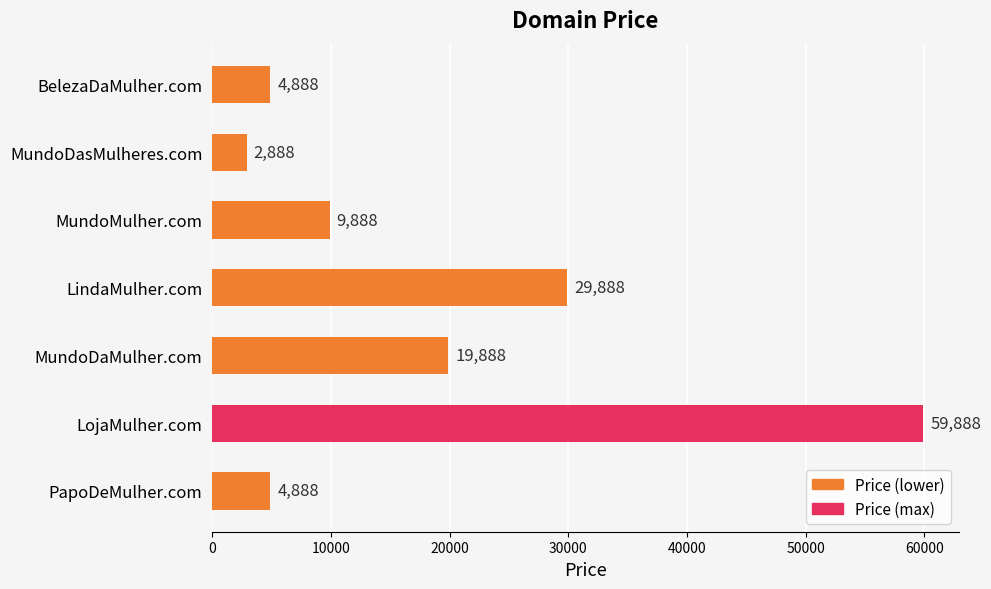

At which label is the value closest to 31388?

LindaMulher.com